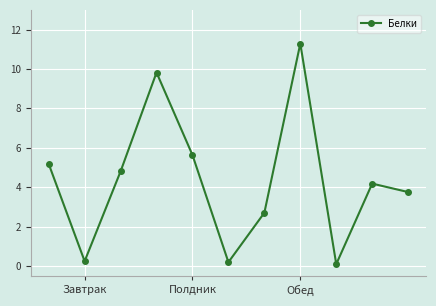

What is the sum of all values?

47.9